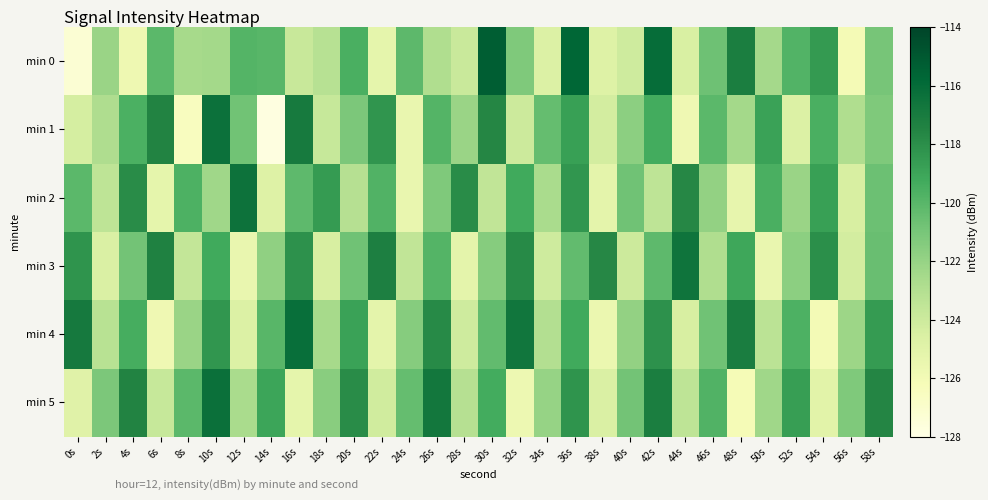

How many distinct data groups are displayed?

6